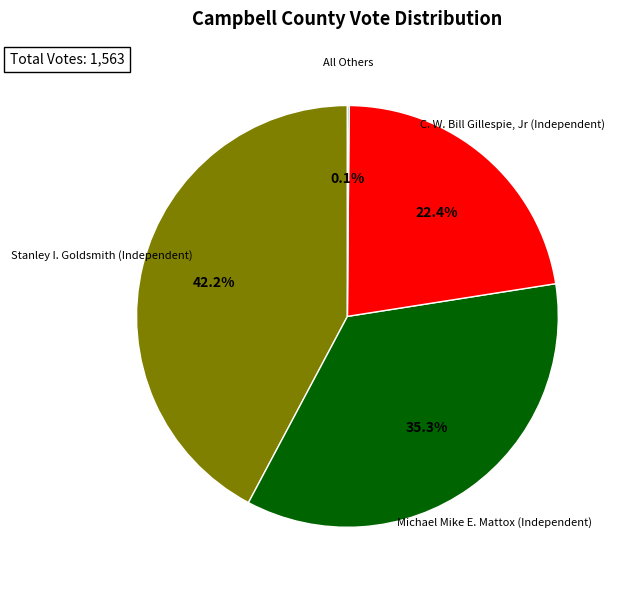

How much of the chart is everything except Stanley I. Goldsmith (Independent)?

57.8%